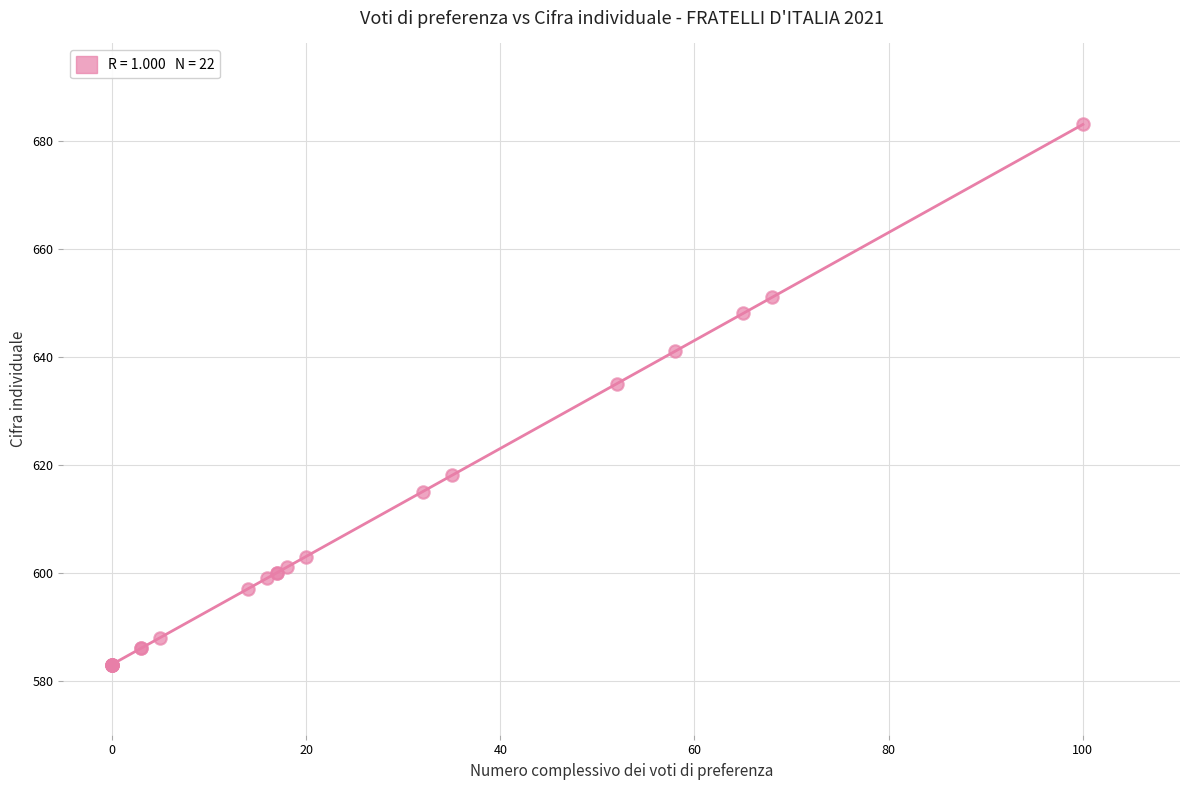

What Y value in the scatter plot is closest to 633?

635